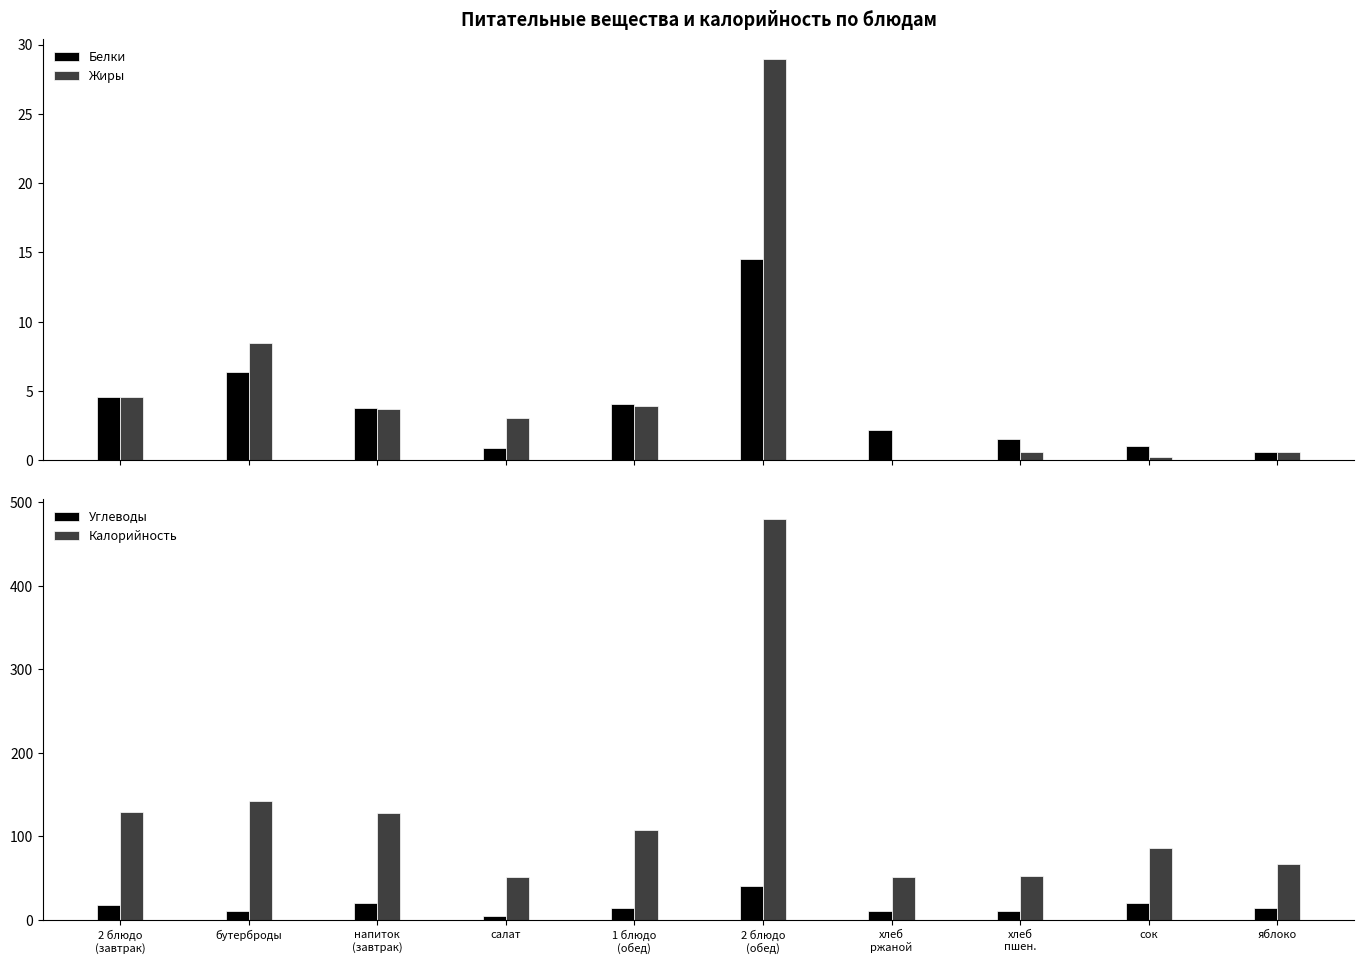

What position from the right is напиток
(завтрак)?

8